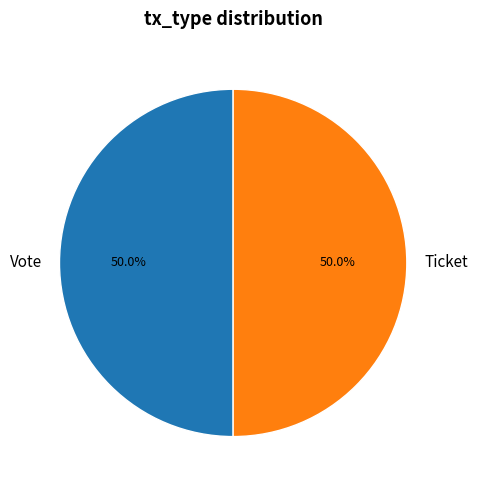

Is the sum of Vote and Ticket greater than half?

Yes